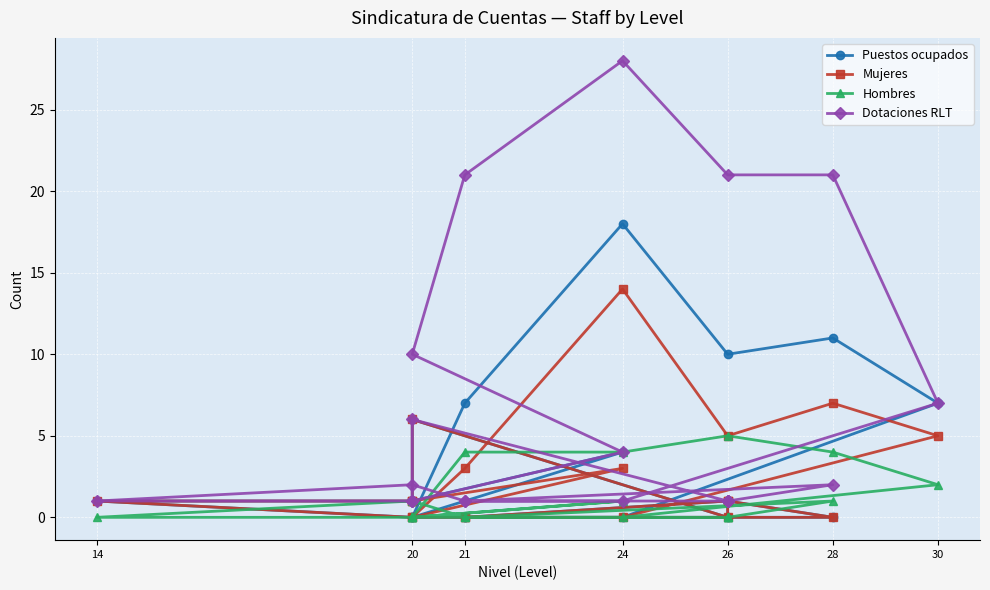

How many series are shown in this chart?

4